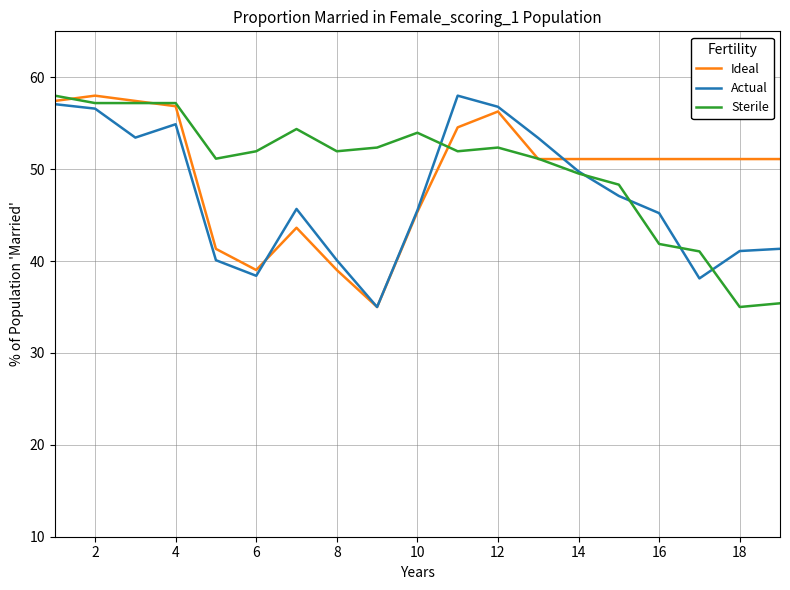

In Actual, how many points are lower than both neighbors (excluding endpoints)?

4